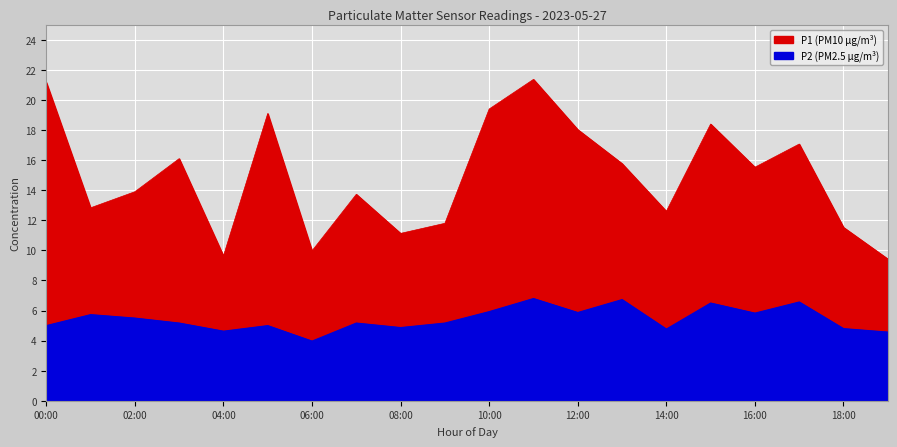

The P2 series shows 1.8 at 01:00. True or false?

False